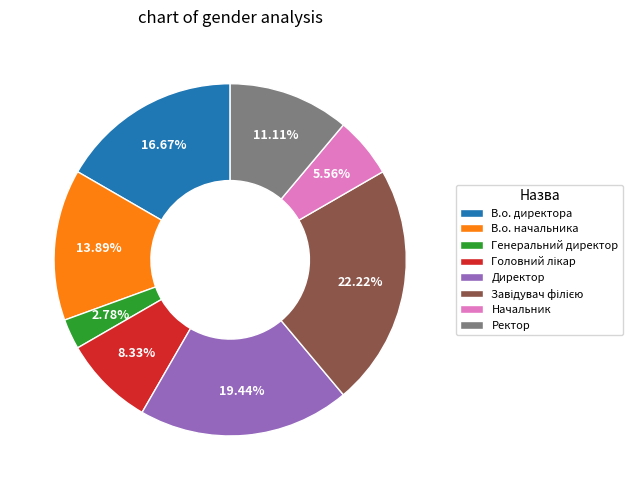

To the nearest percent, what is the average slice percentage?

12%